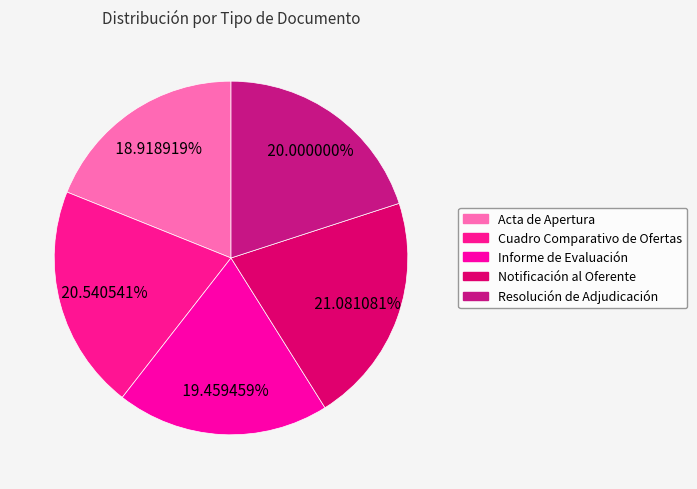

Count the number of slices in the pie.

5